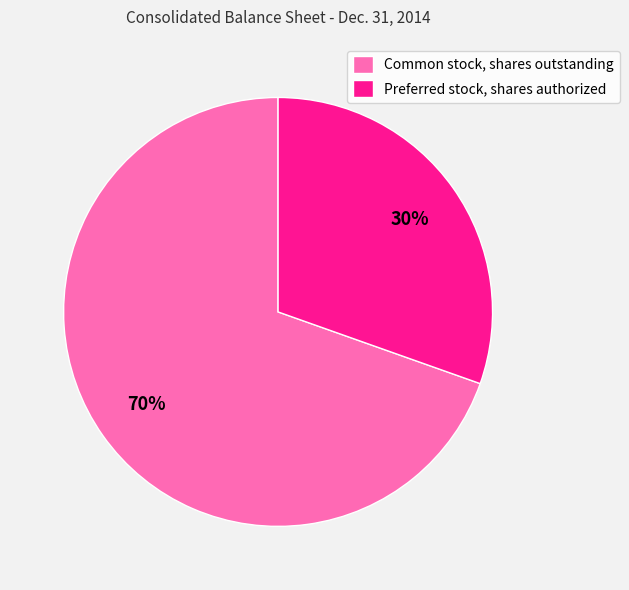

Do Preferred stock, shares authorized and Common stock, shares outstanding together represent more than half of the pie?

Yes